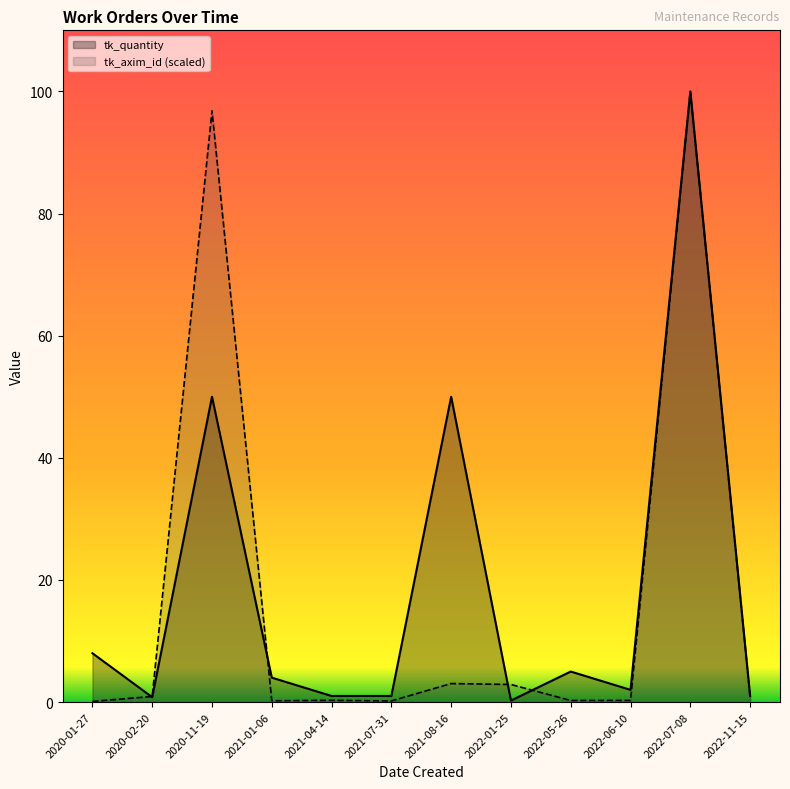

What is the average value of the tk_quantity series?

18.6